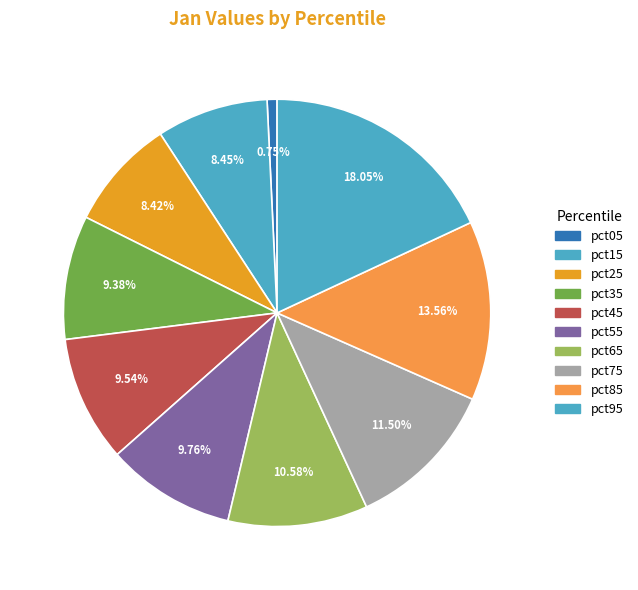

How many segments does this pie chart have?

10